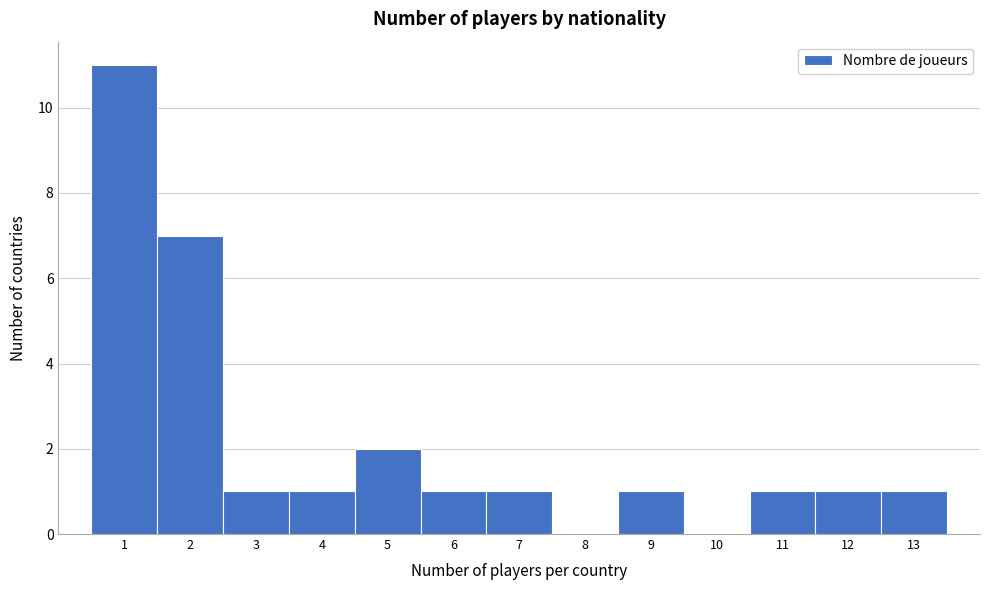

How tall is the bar that spans 4.5 to 5.5 on the x-axis? The values are not printed on the chart, so give them approximately, as read against the axis.

2